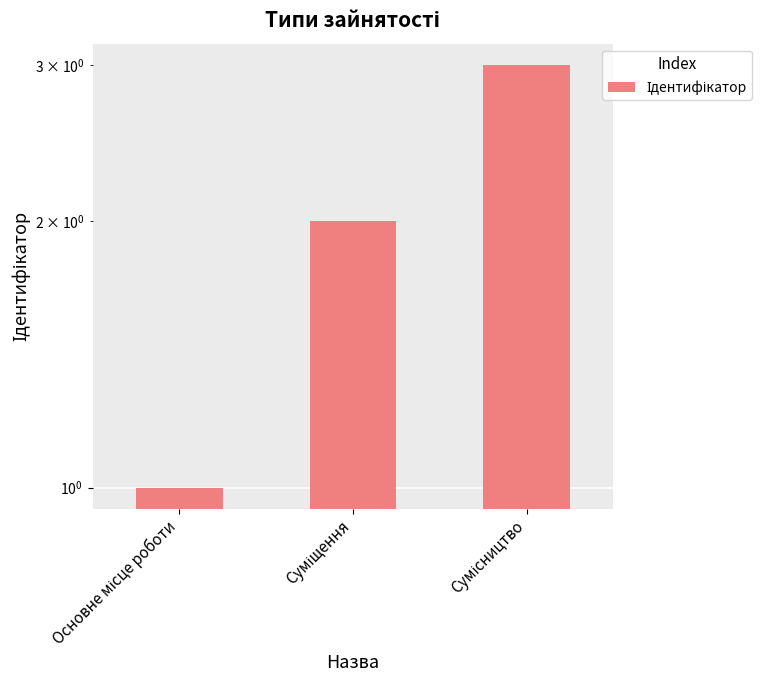

Reading right to left, extract all data points from this chart.

3	2	1